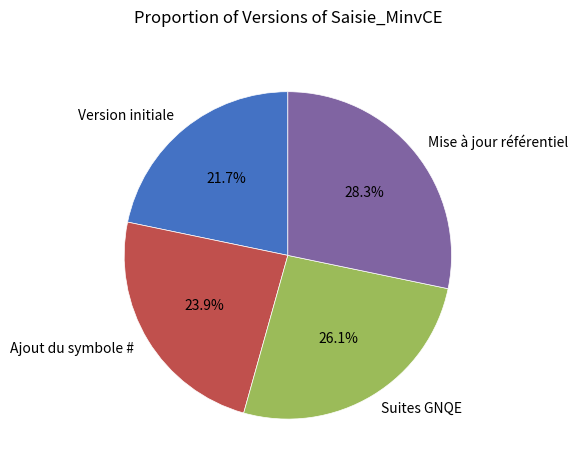

To the nearest percent, what is the difference between the largest and smallest slice percentages?

7%